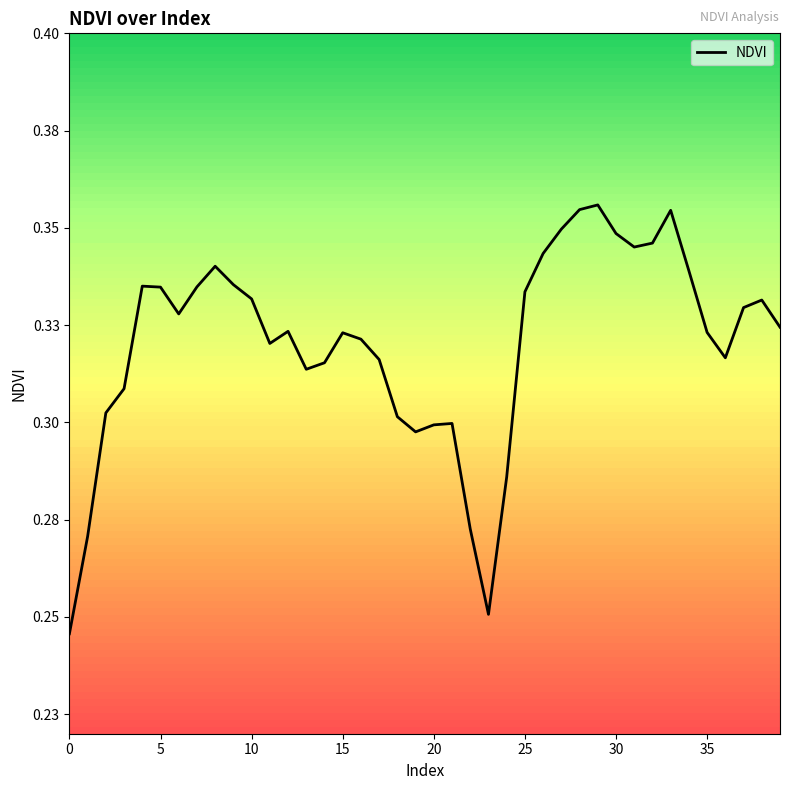

What is the smallest value displayed?

0.2